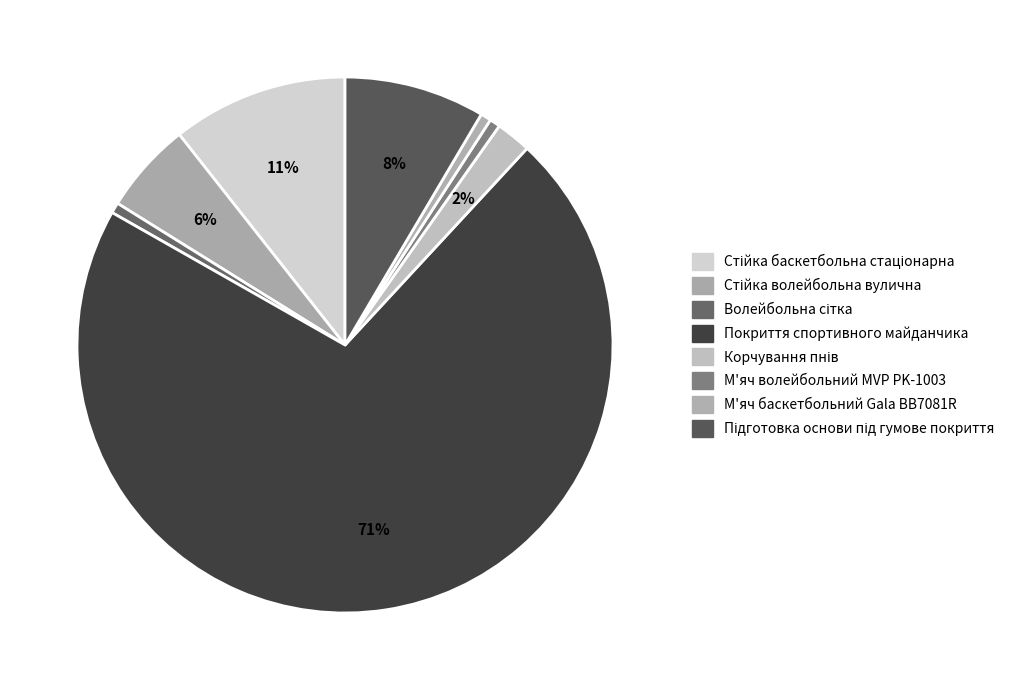

To the nearest percent, what is the combined percentage of Стійка волейбольна вулична and М'яч волейбольний MVP PK-1003?

6%